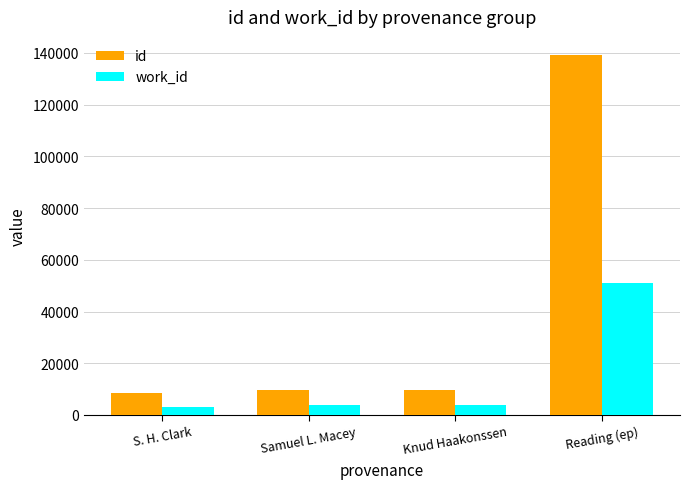

What is the sum of the id values at Knud Haakonssen and Samuel L. Macey?

19077